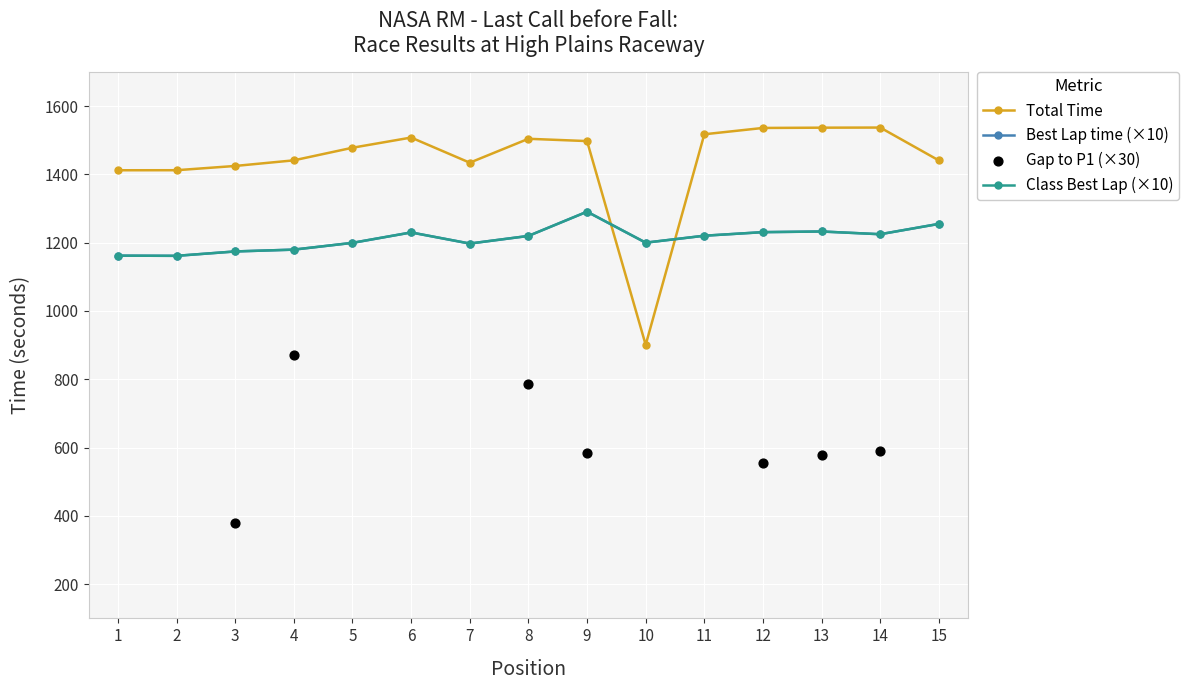

Which series contains the highest Y value?

Total Time